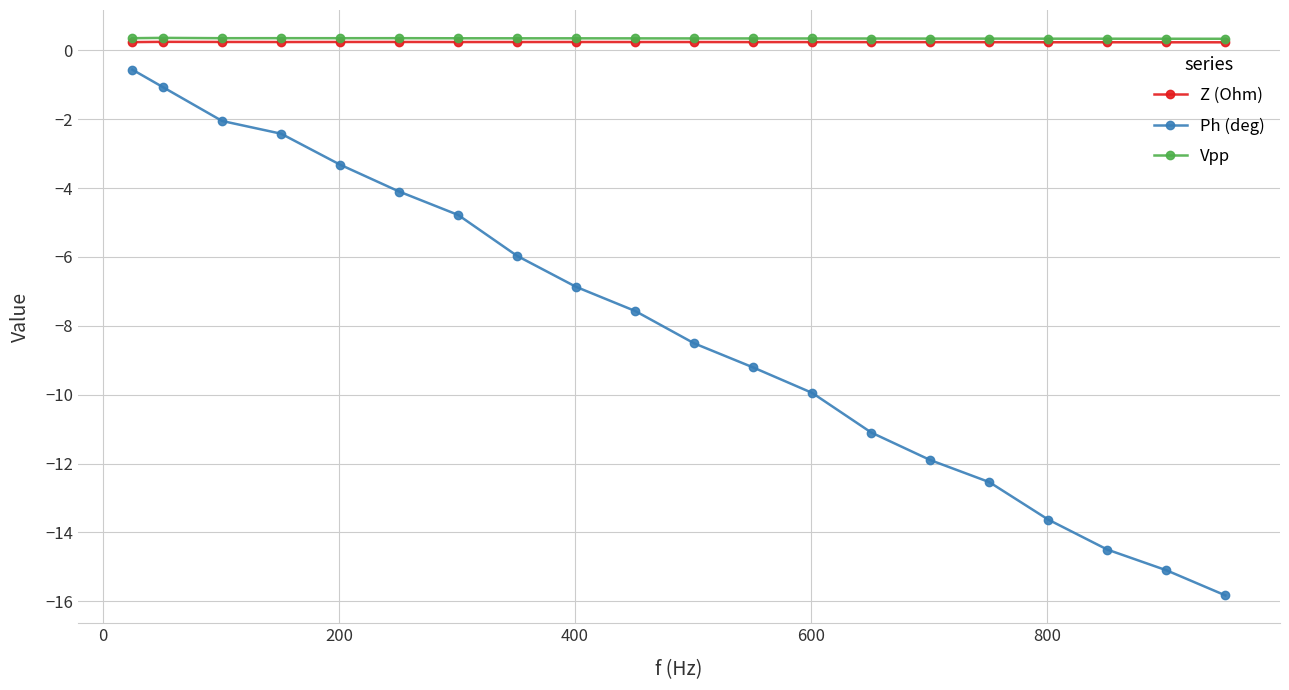

Count the Vpp values in the range 0 to 1.

20